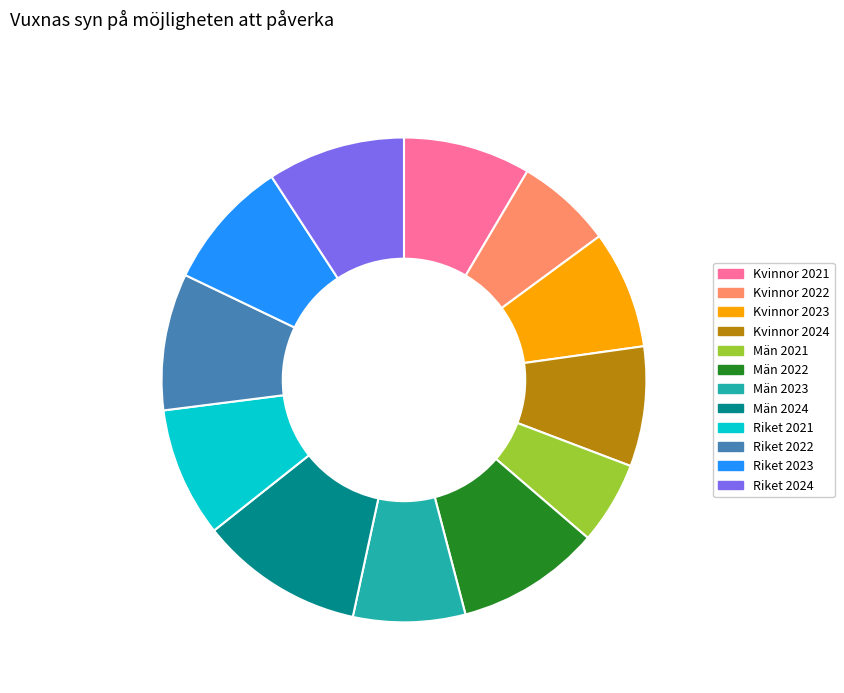

Does Män 2021 represent more than half of the total?

No